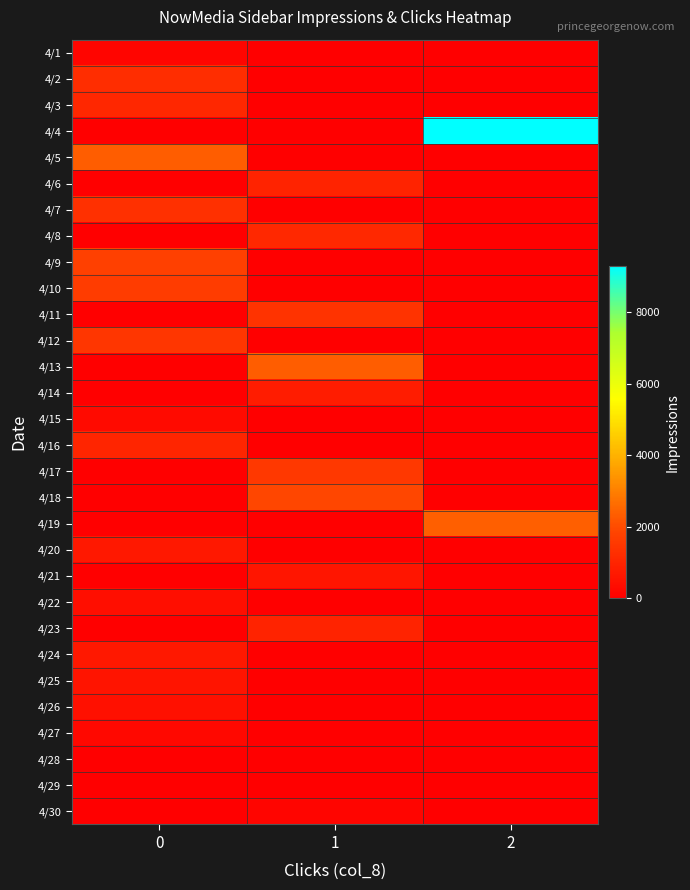

At how many categories does at least one series exceed 2642?

1